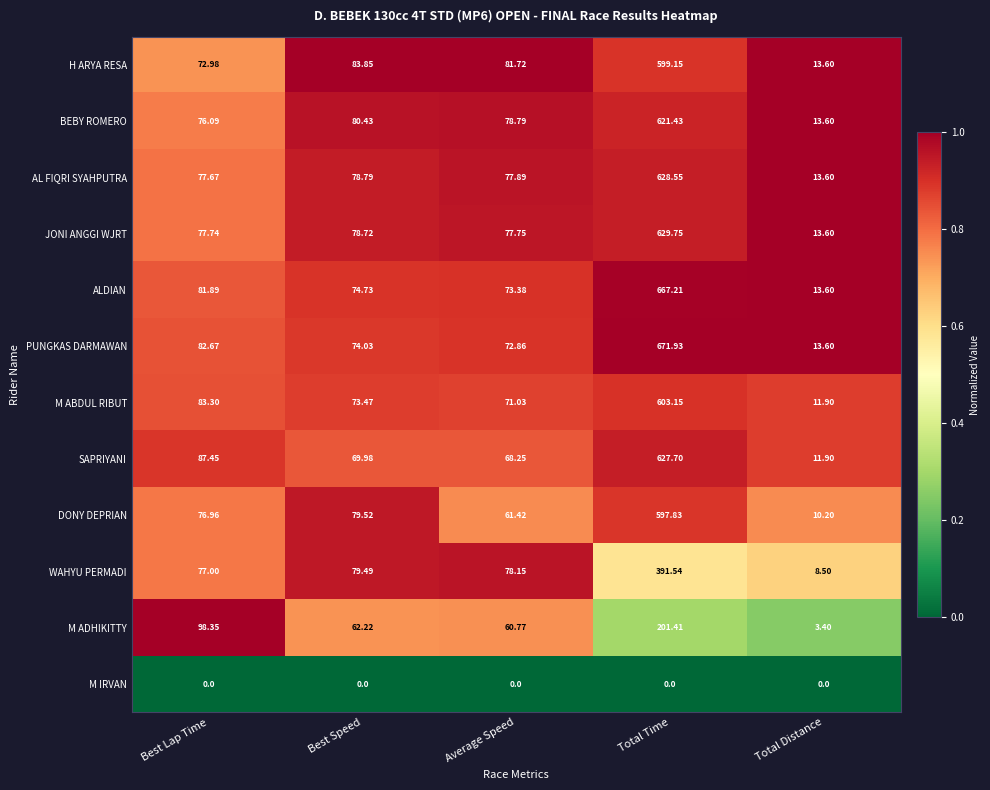

Rank the series by their maximum value, from highest to lowest.

PUNGKAS DARMAWAN, ALDIAN, JONI ANGGI WJRT, AL FIQRI SYAHPUTRA, SAPRIYANI, BEBY ROMERO, M ABDUL RIBUT, H ARYA RESA, DONY DEPRIAN, WAHYU PERMADI, M ADHIKITTY, M IRVAN